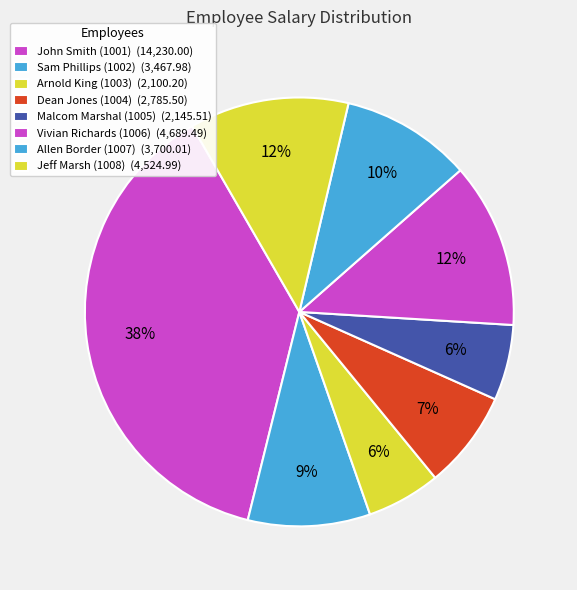

What is the smallest slice in the pie chart?

Arnold King (1003)